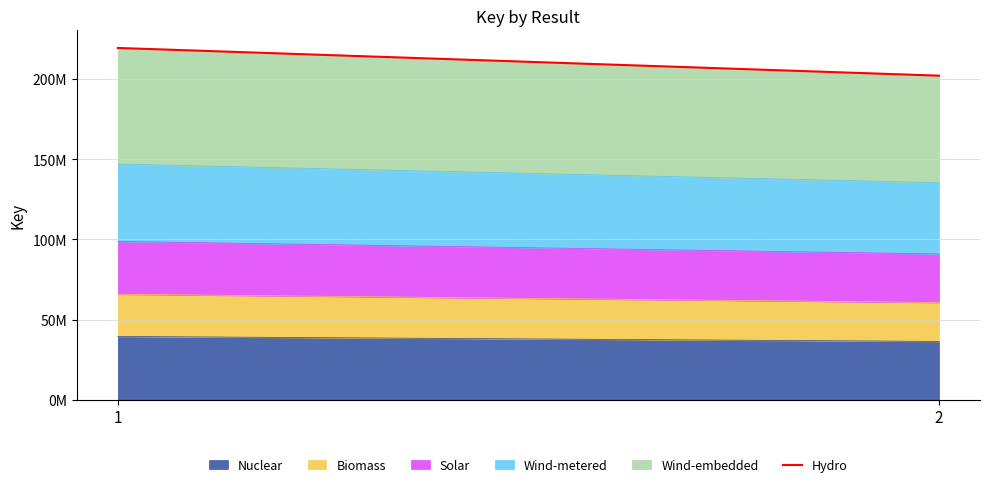

What is the change in value from 1 to 2?

-17265190